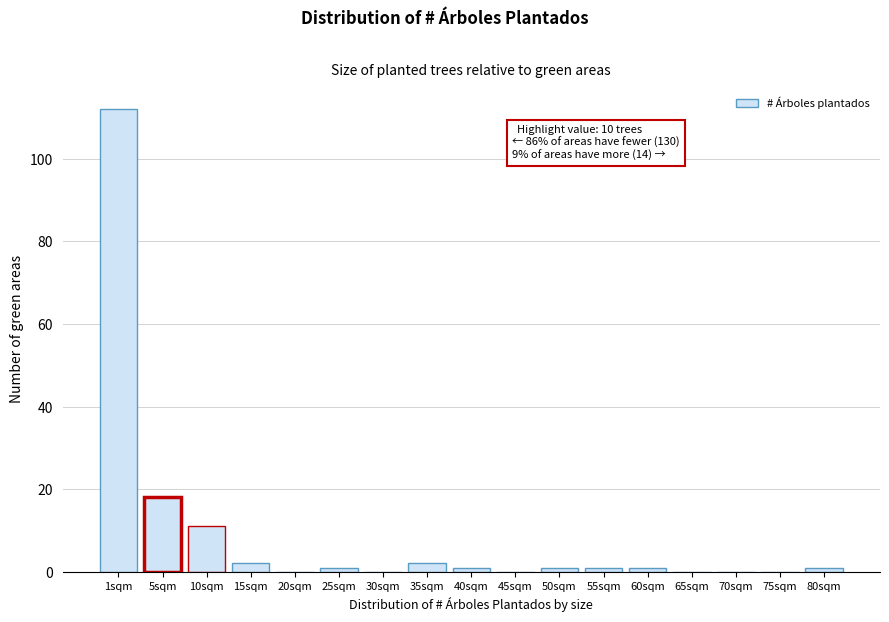

Reading left to right, what are all the values shown in this chart?

1sqm=112	5sqm=18	10sqm=11	15sqm=2	20sqm=0	25sqm=1	30sqm=0	35sqm=2	40sqm=1	45sqm=0	50sqm=1	55sqm=1	60sqm=1	65sqm=0	70sqm=0	75sqm=0	80sqm=1